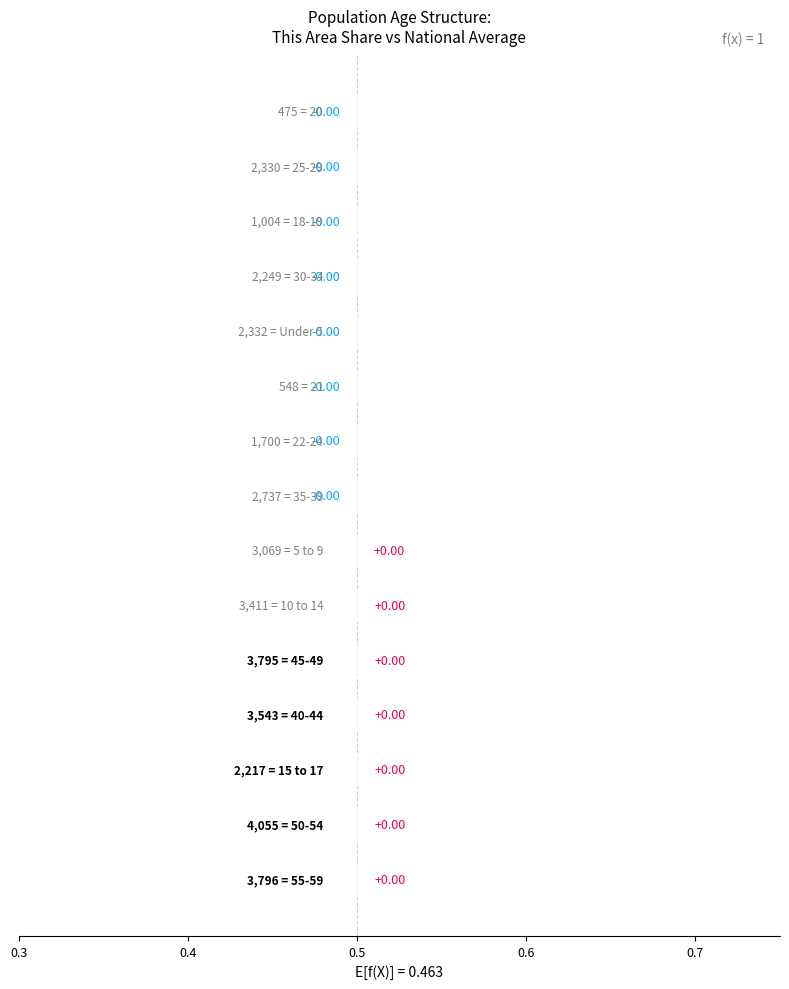

The value at 11 is 0.0. True or false?

False